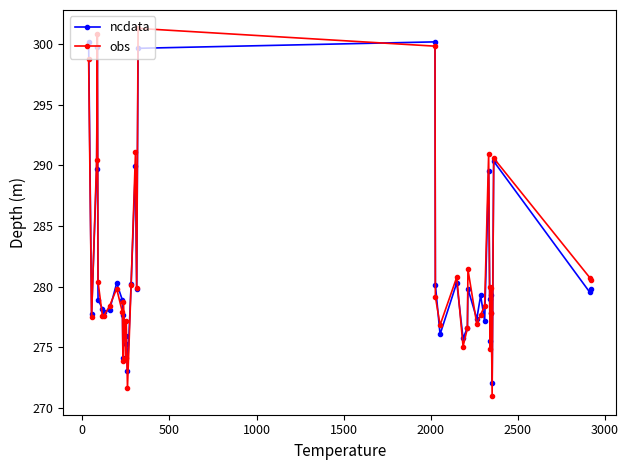

What is the minimum value shown in the chart?

271.0